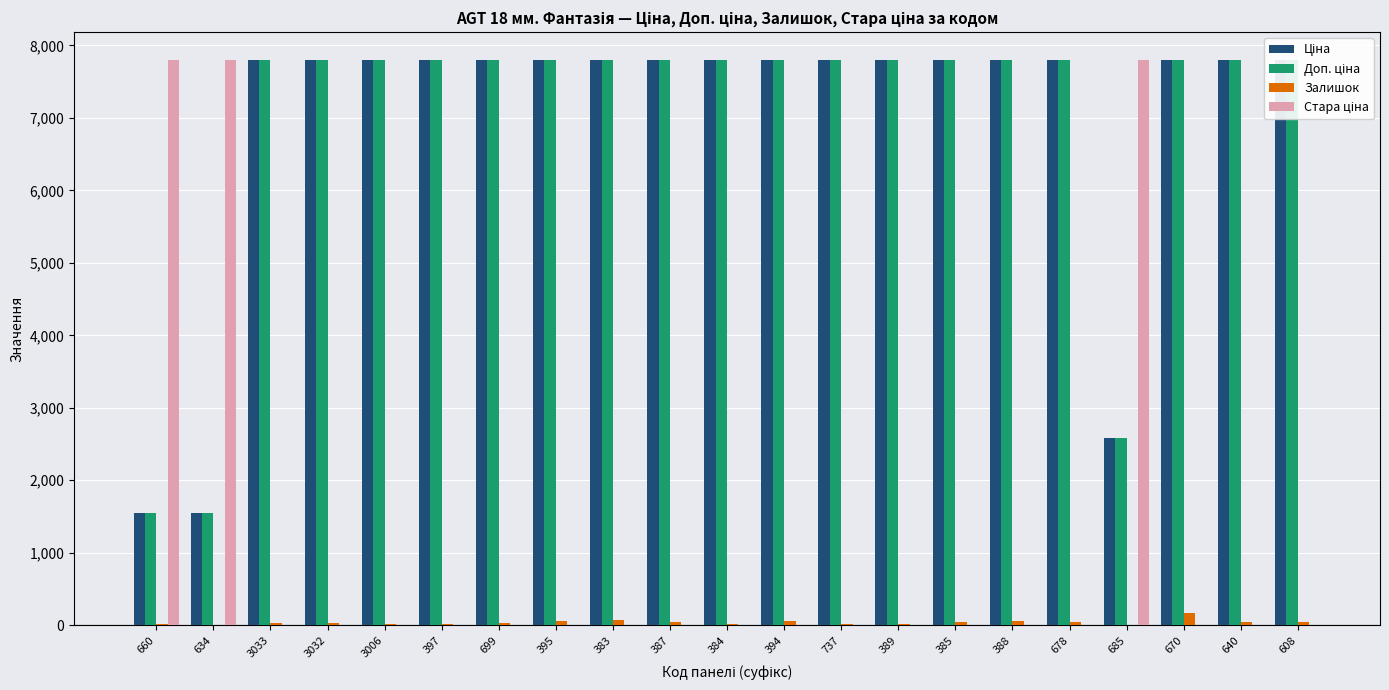

How many series are shown in this chart?

4